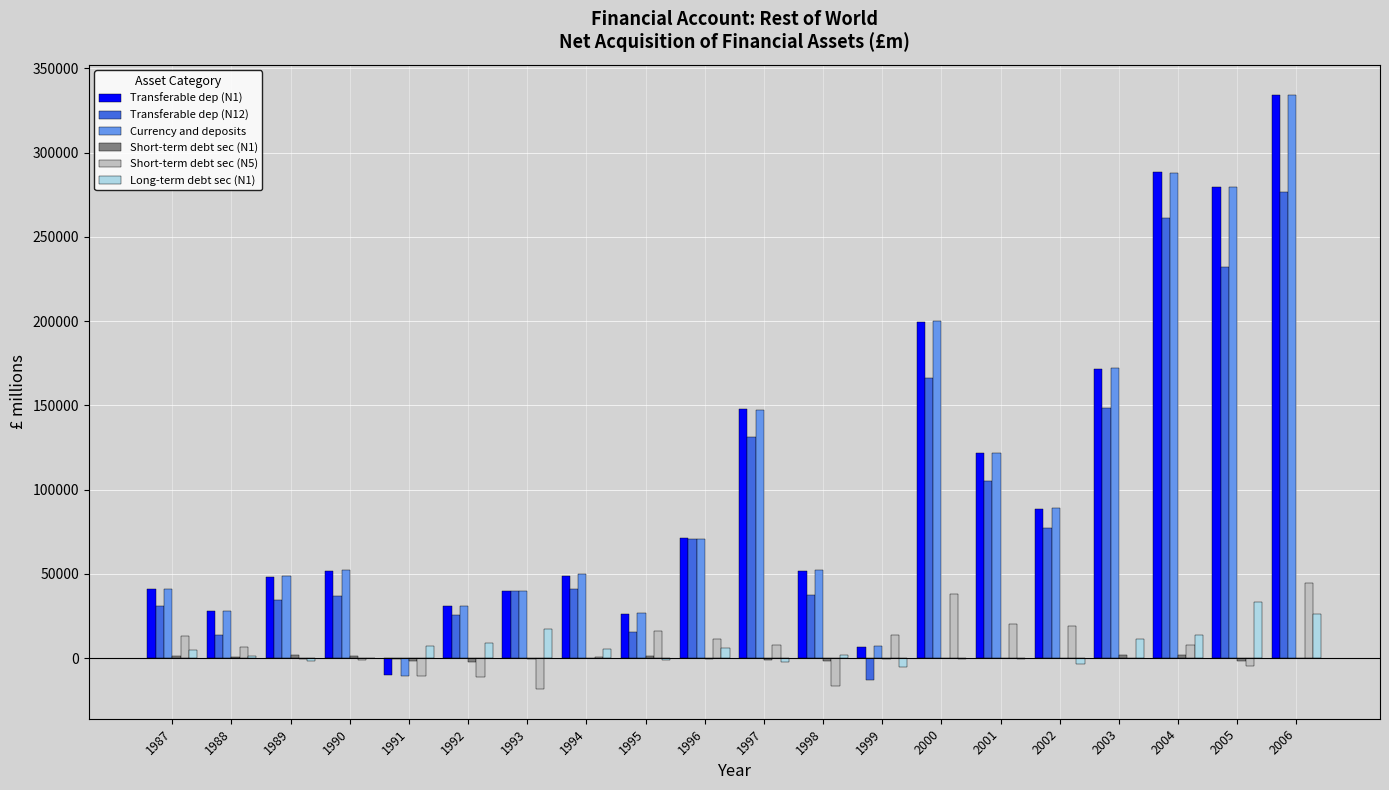

The value of Transferable dep (N1) at 1989 is 71742. True or false?

False